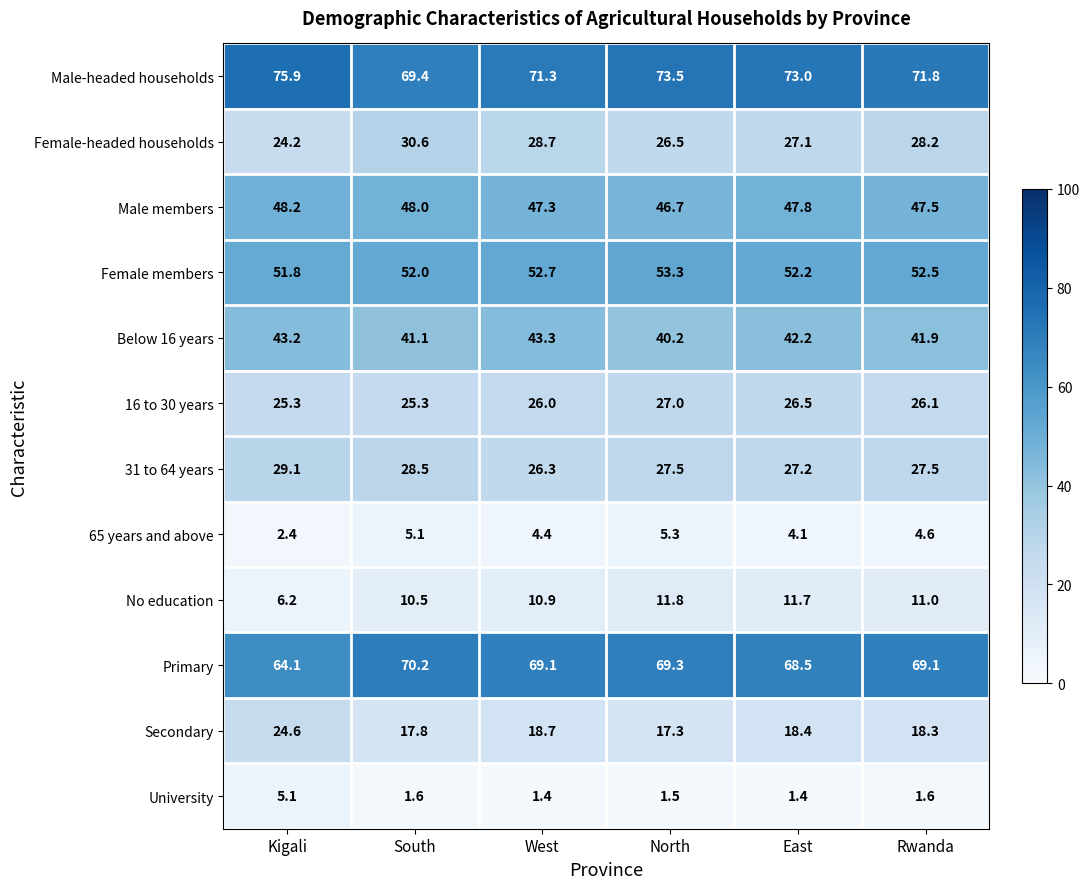

What is the approximate value of Primary at Kigali?

64.1